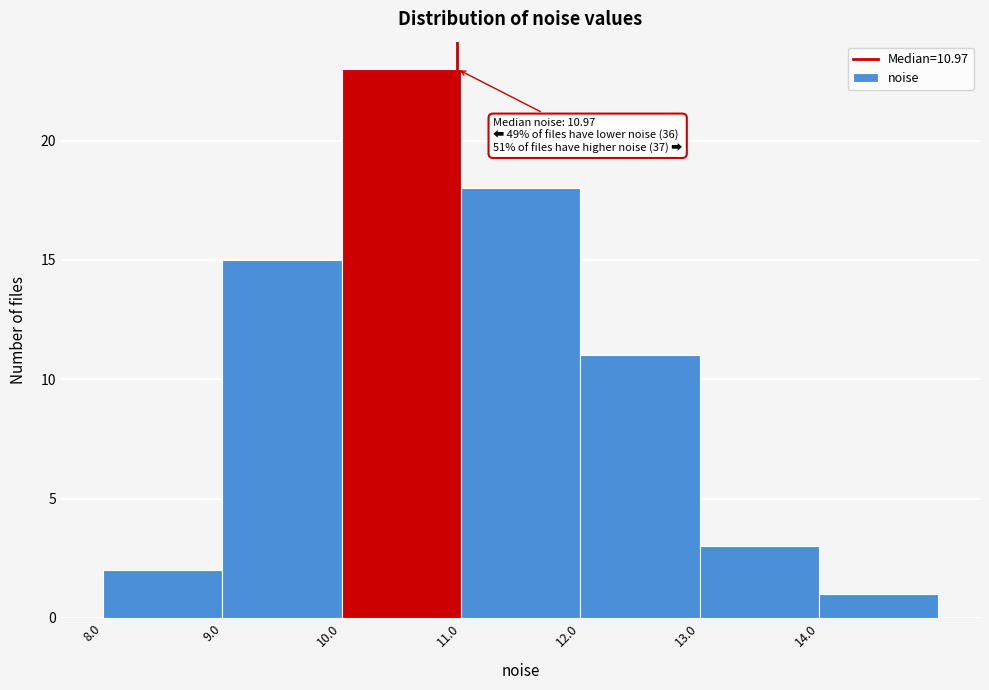

Over which range of the x-axis is the bar tallest?

10 to 11